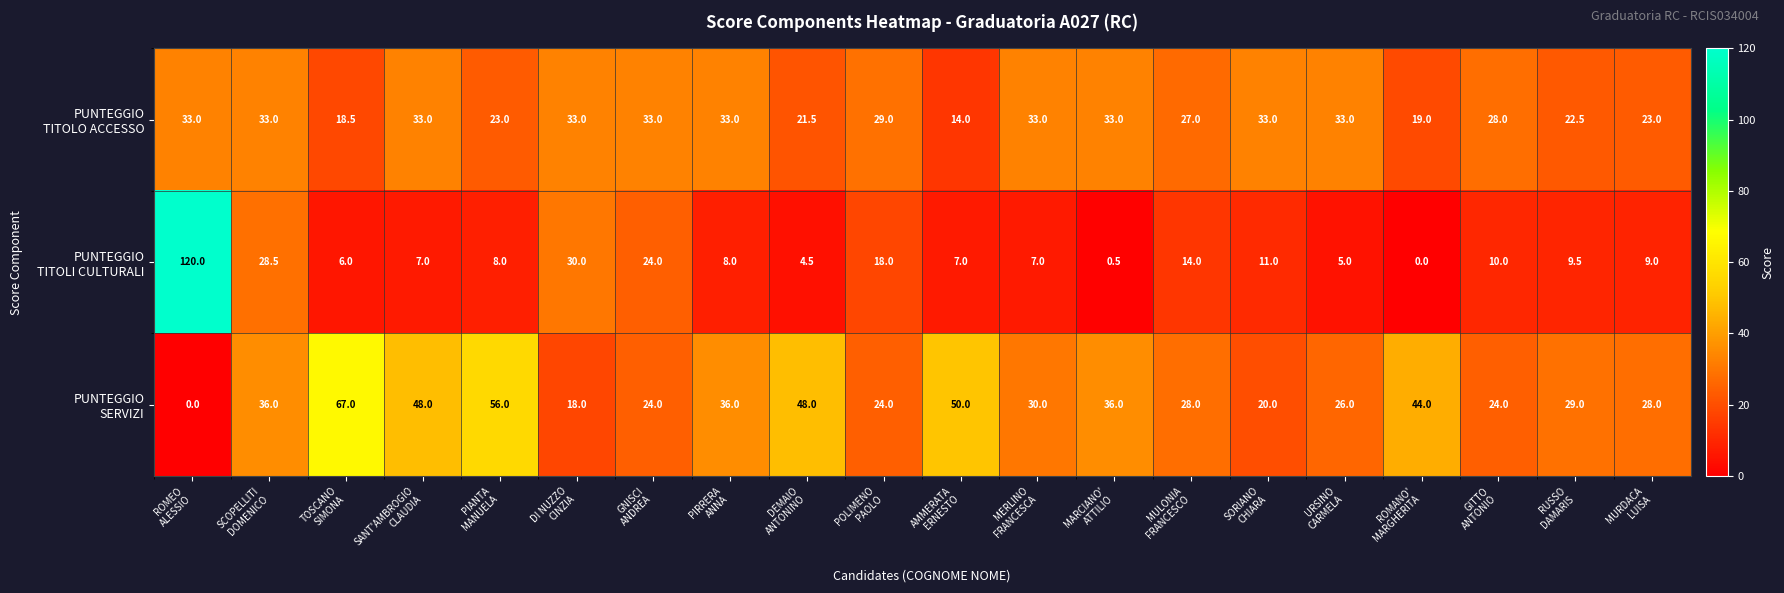

How many series are shown in this chart?

3